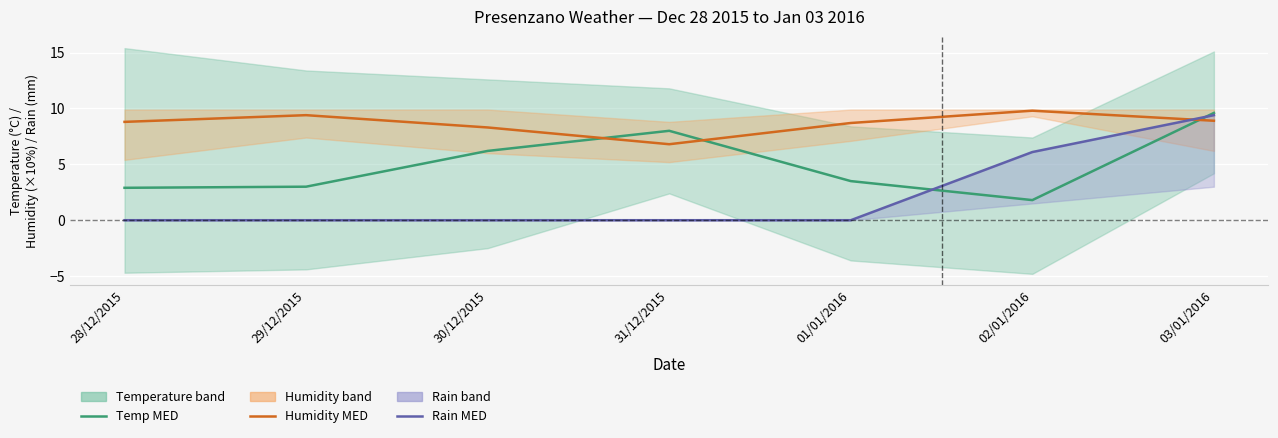

What is the label of the 3rd point from the left?

30/12/2015